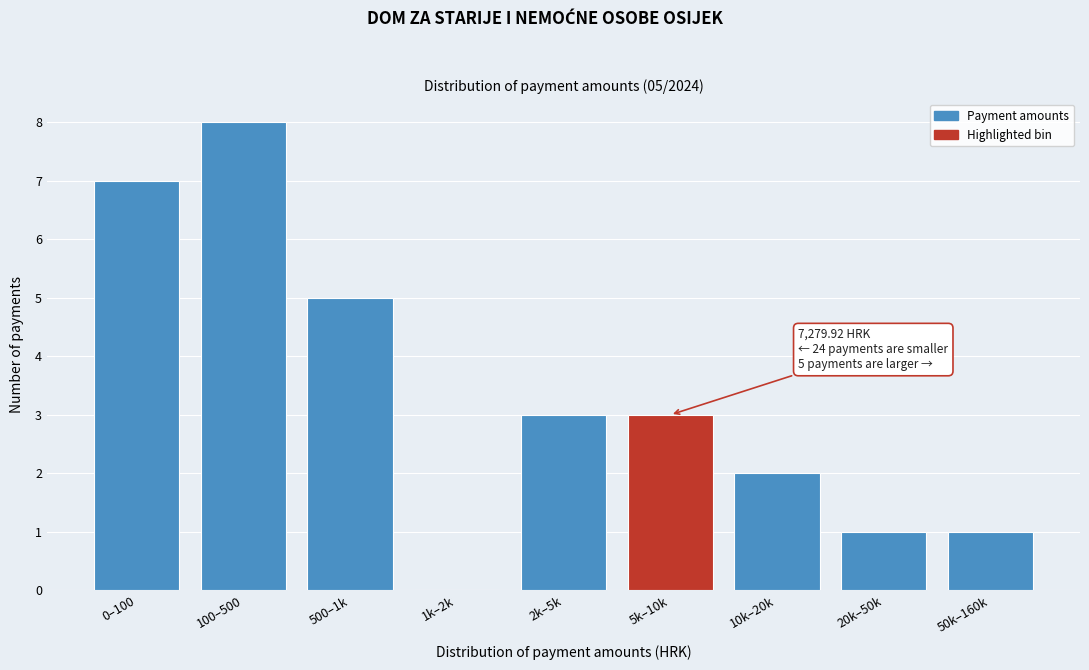

Reading left to right, extract all data points from this chart.

0–100=7	100–500=8	500–1k=5	1k–2k=0	2k–5k=3	5k–10k=3	10k–20k=2	20k–50k=1	50k–160k=1